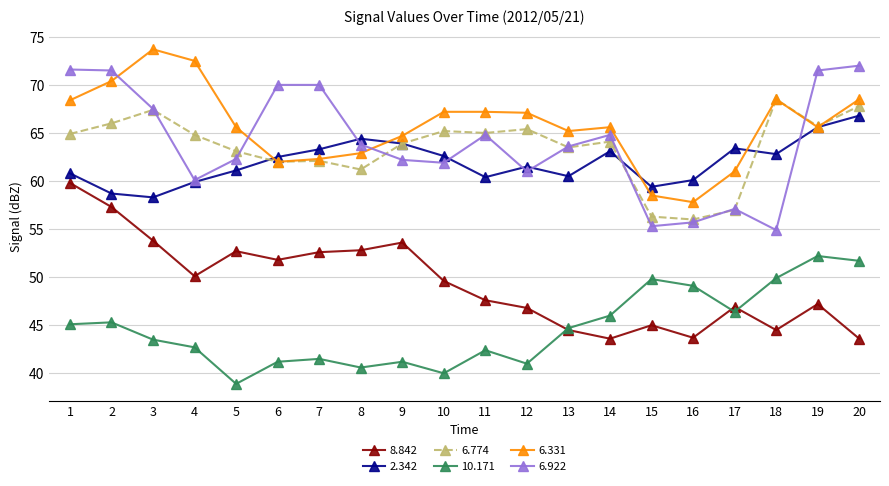

True or false: 2.342 has more than 2 points higher than both neighbors.

True